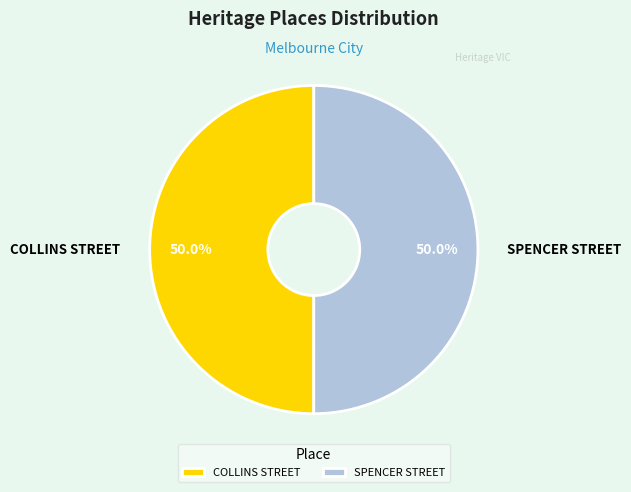

How many segments does this pie chart have?

2